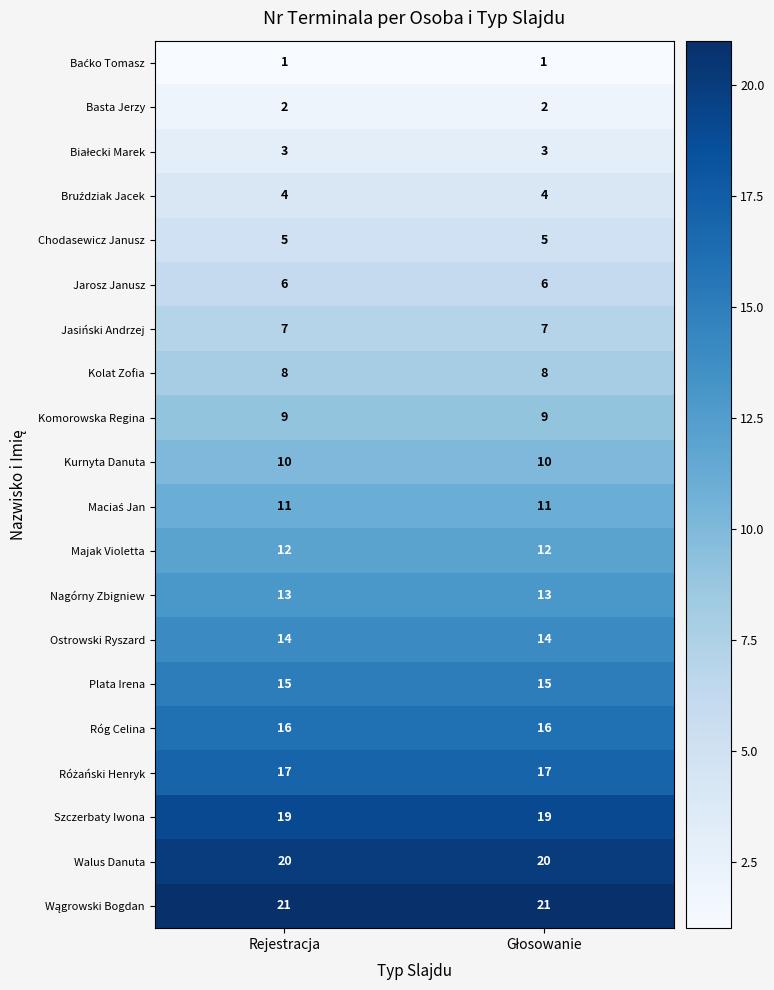

What value does the Róg Celina series have at Rejestracja?

16